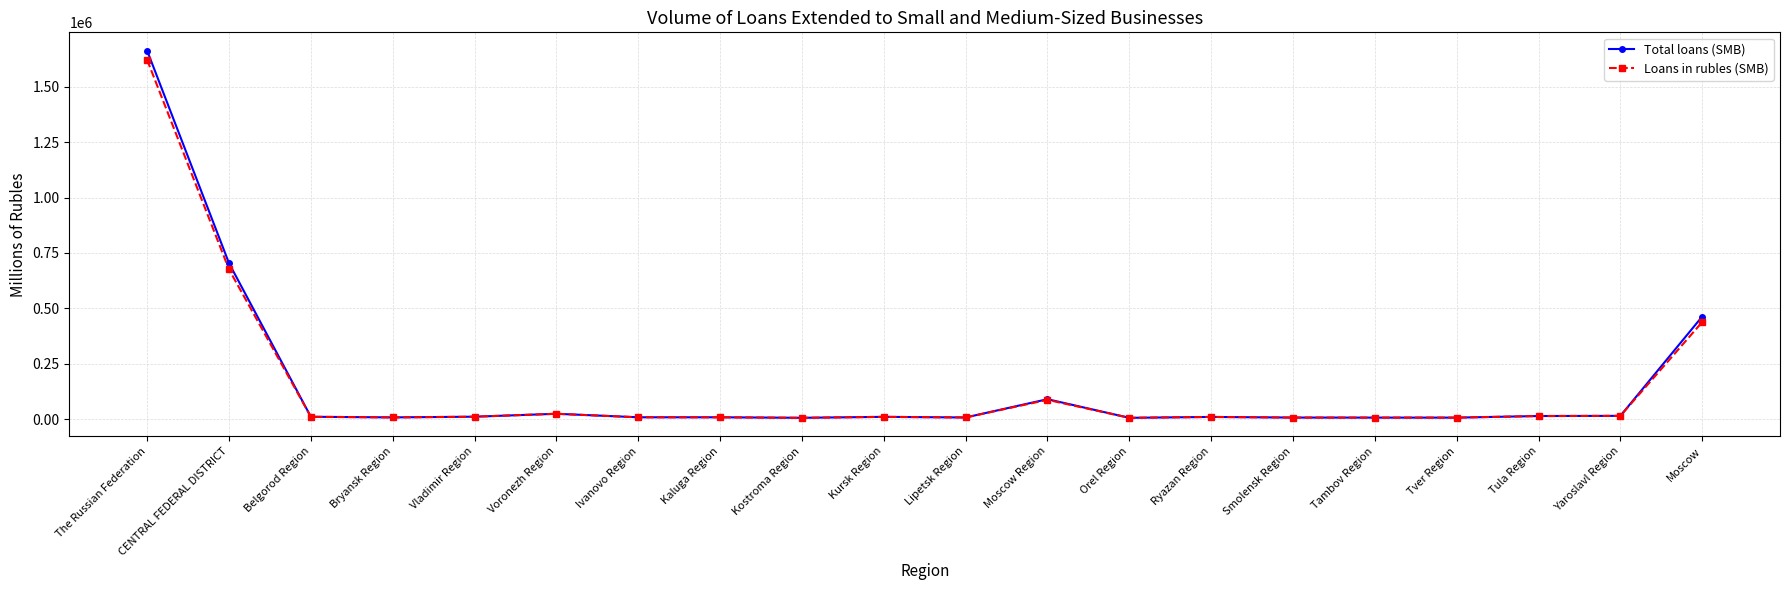

True or false: Total loans (SMB) has more than 1 interior local peaks.

True